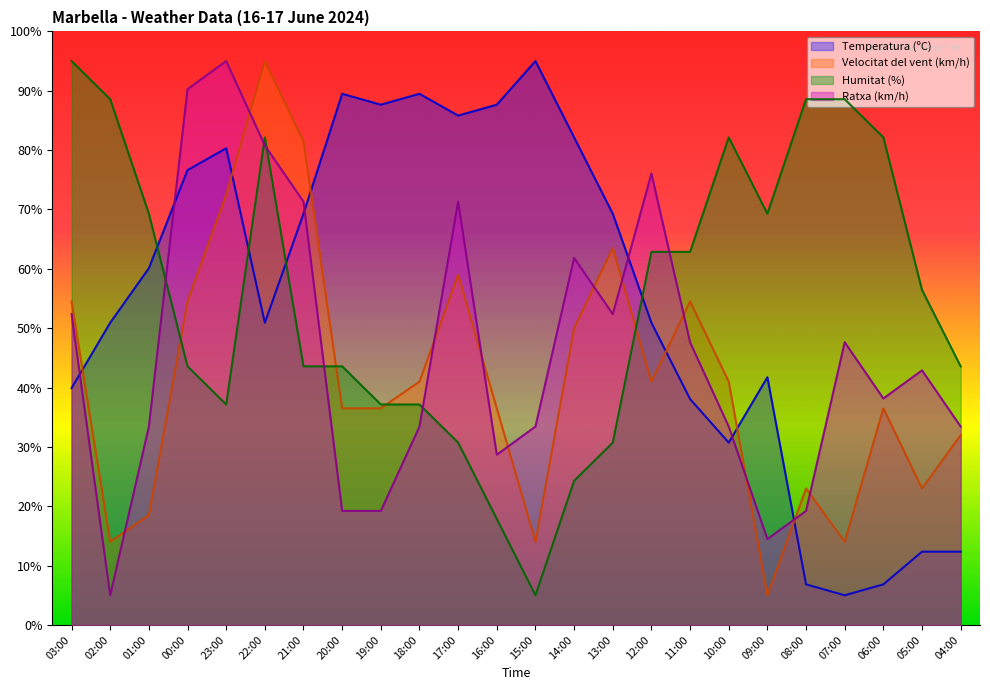

At 10:00, list the series in order from smallest to largest.

Temperatura (ºC), Ratxa (km/h), Velocitat del vent (km/h), Humitat (%)